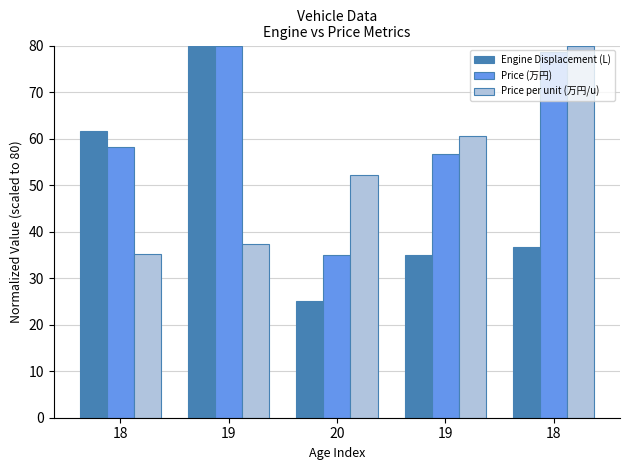

Where does the Price per unit (万円/u) series first go above 52?

20